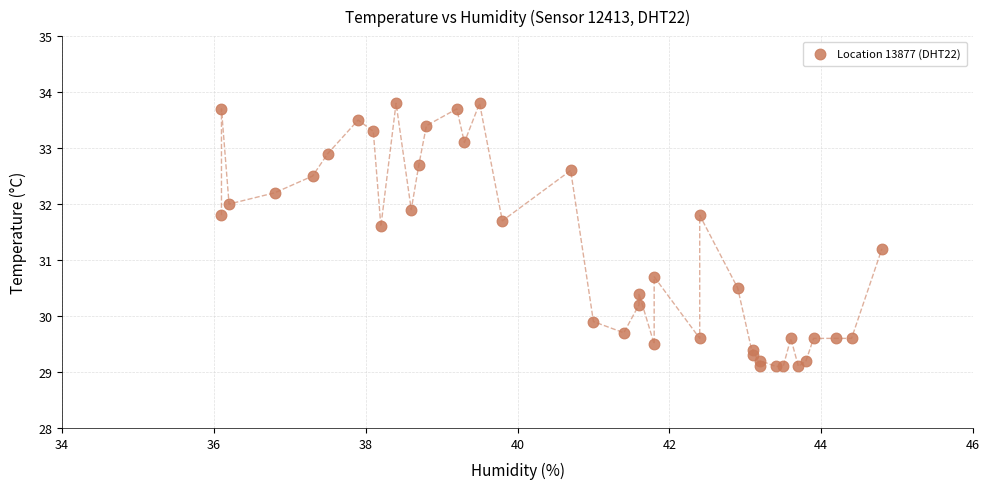

What Y value in the scatter plot is closest to 31?

31.2